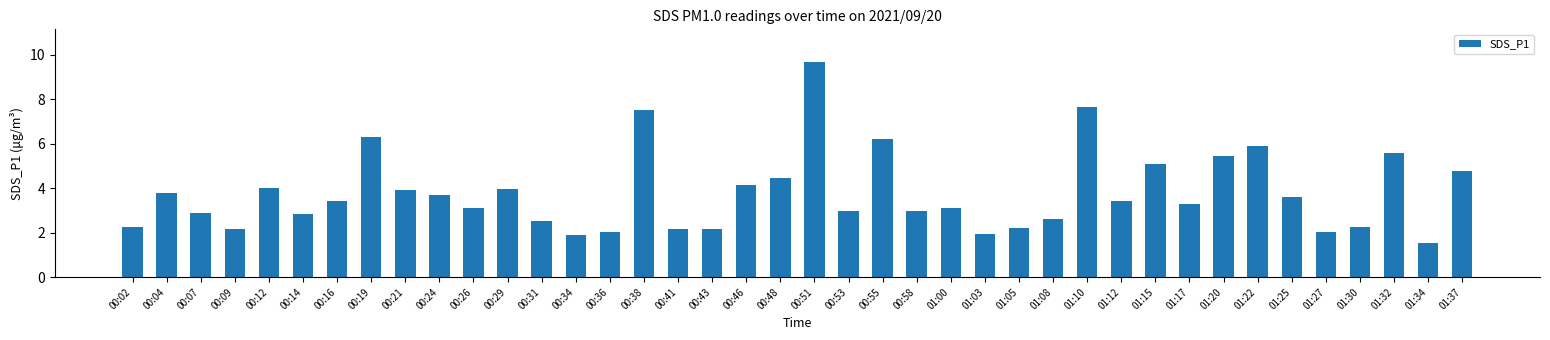

The value at 01:37 is 4.8. True or false?

True